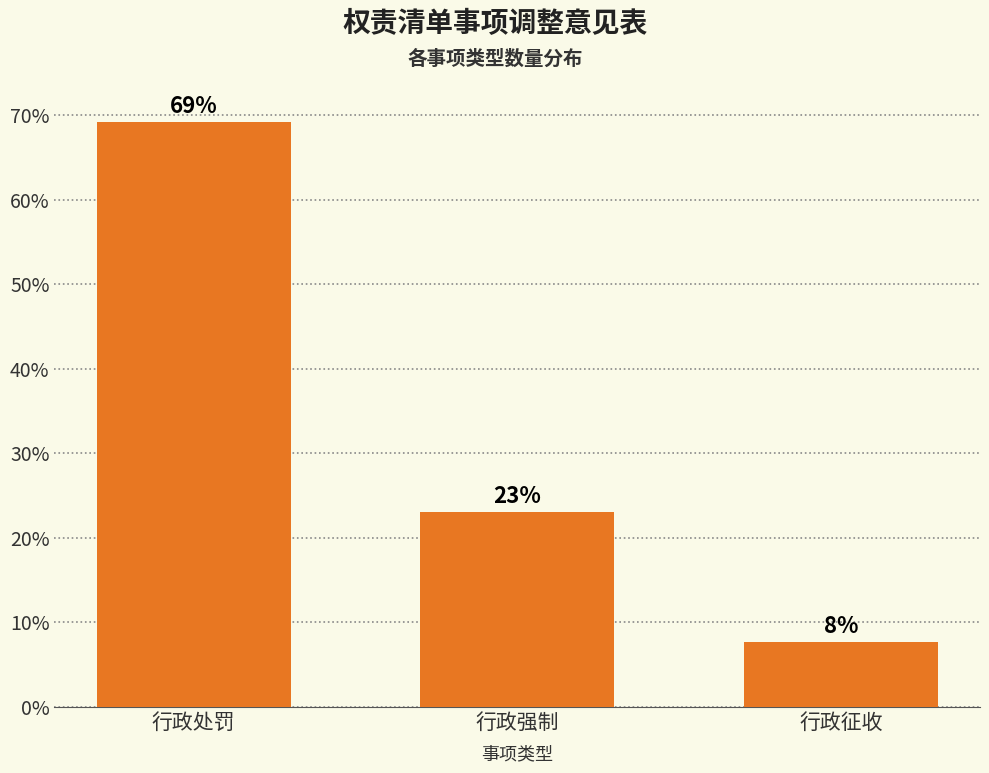

At which label is the value closest to 38?

行政强制